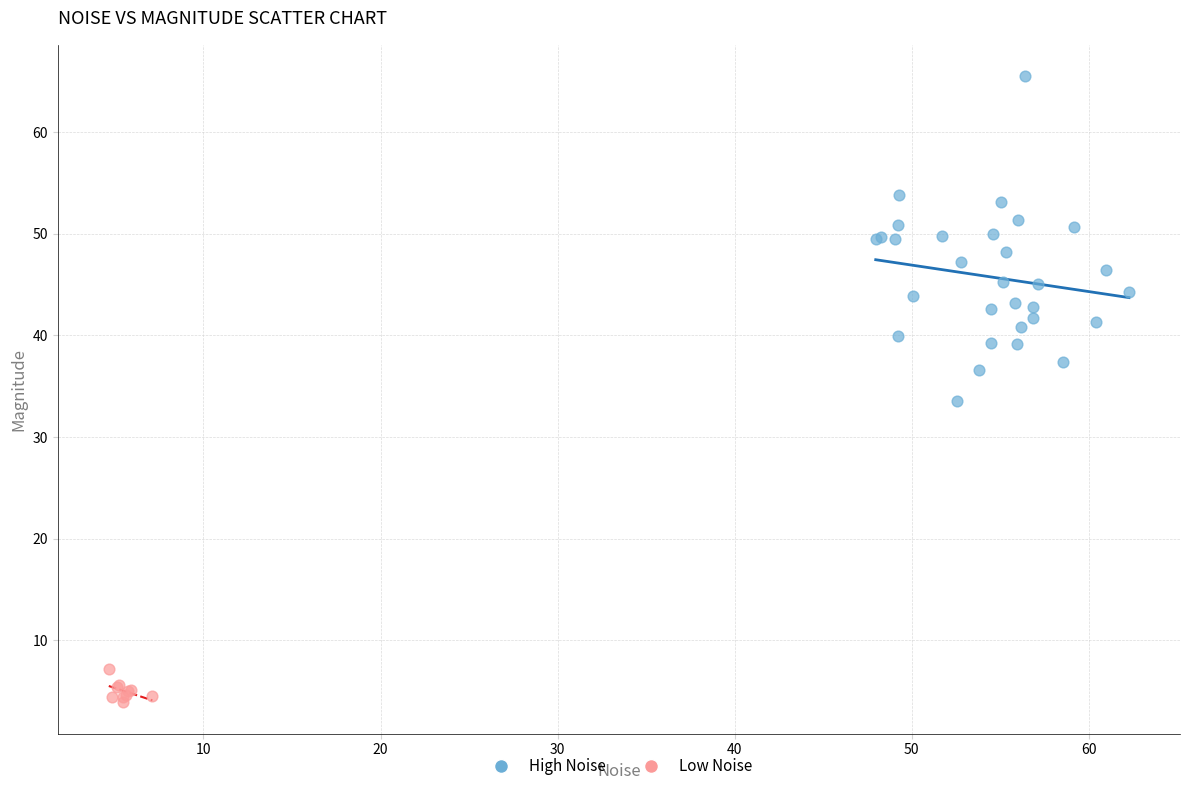

Which series reaches the maximum Y coordinate?

High Noise